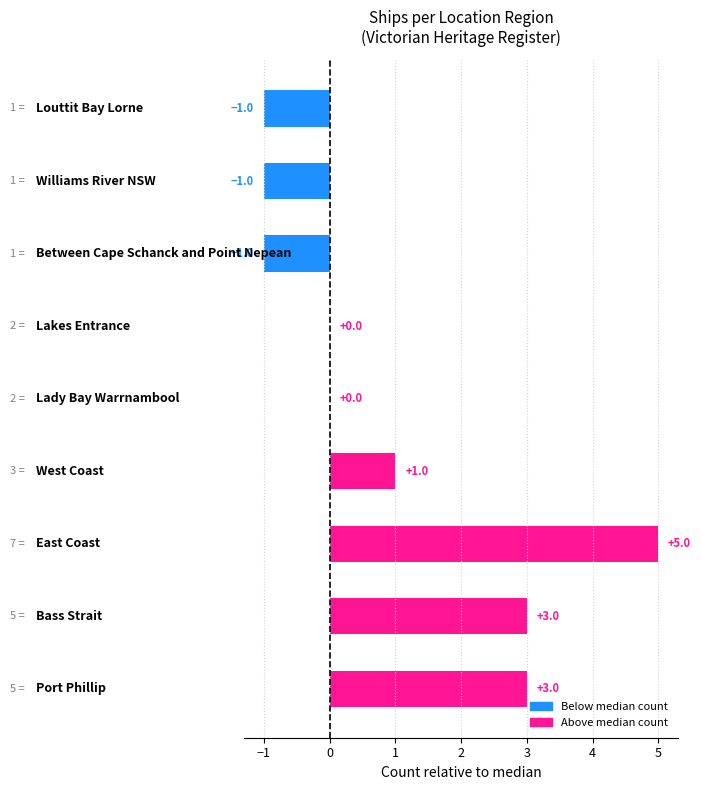

What is the sum of all values?

9